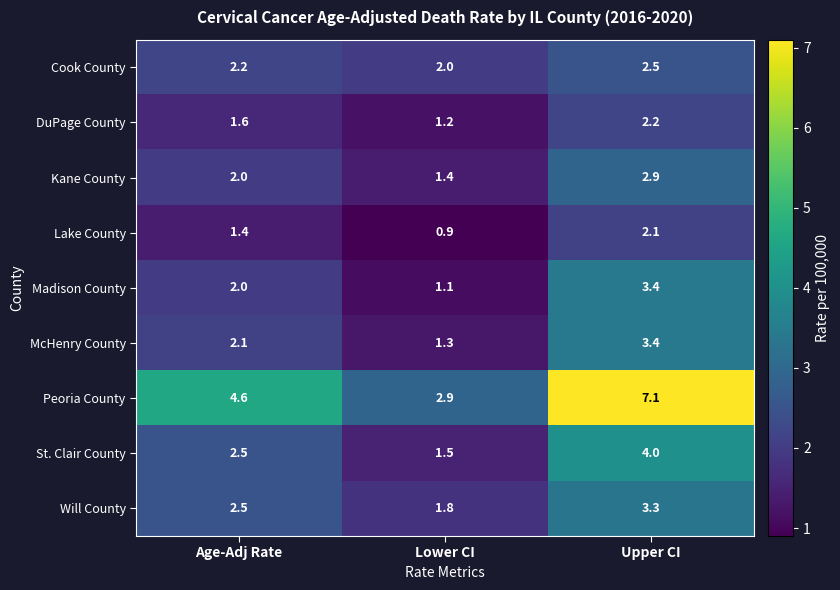

Reading right to left, transcribe all the data shown in this chart.

Cook County: Upper CI=2.5	Lower CI=2.0	Age-Adj Rate=2.2
DuPage County: Upper CI=2.2	Lower CI=1.2	Age-Adj Rate=1.6
Kane County: Upper CI=2.9	Lower CI=1.4	Age-Adj Rate=2.0
Lake County: Upper CI=2.1	Lower CI=0.9	Age-Adj Rate=1.4
Madison County: Upper CI=3.4	Lower CI=1.1	Age-Adj Rate=2.0
McHenry County: Upper CI=3.4	Lower CI=1.3	Age-Adj Rate=2.1
Peoria County: Upper CI=7.1	Lower CI=2.9	Age-Adj Rate=4.6
St. Clair County: Upper CI=4.0	Lower CI=1.5	Age-Adj Rate=2.5
Will County: Upper CI=3.3	Lower CI=1.8	Age-Adj Rate=2.5